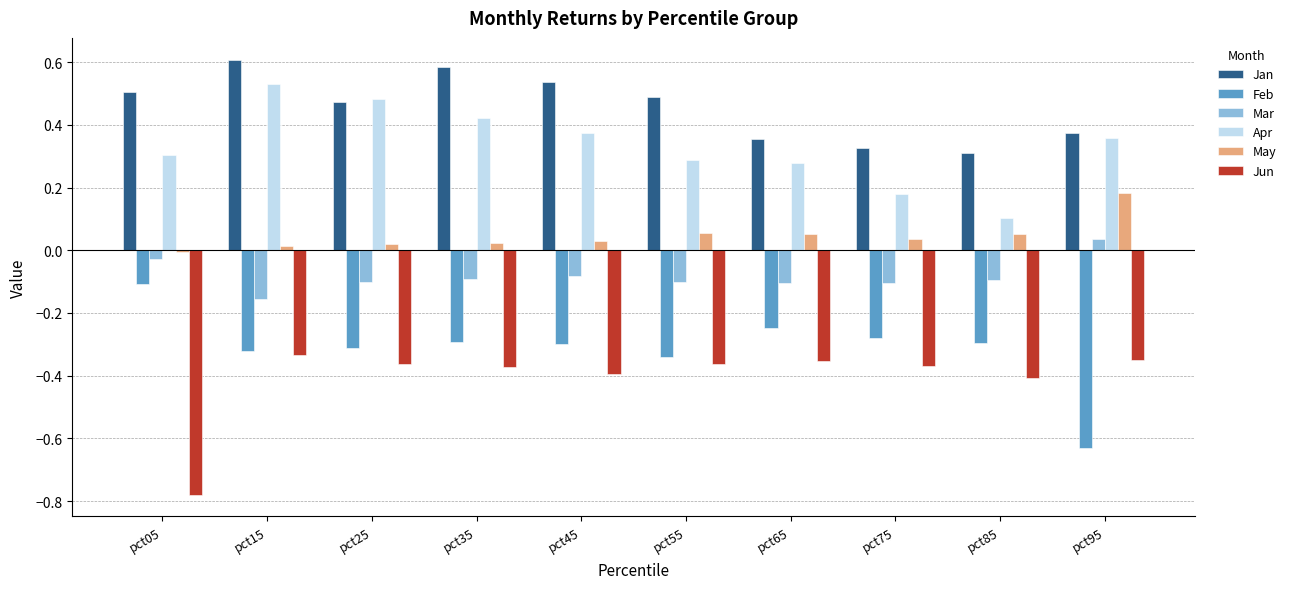

Is the value of Jun at pct85 greater than the value of Feb at pct45?

No